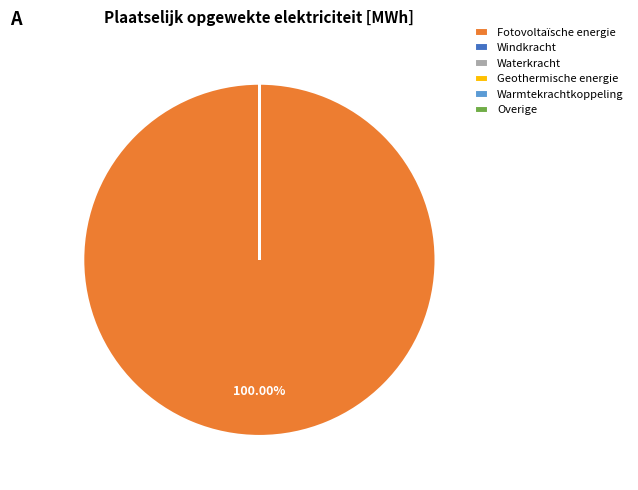

Which slice is the largest?

Fotovoltaïsche energie